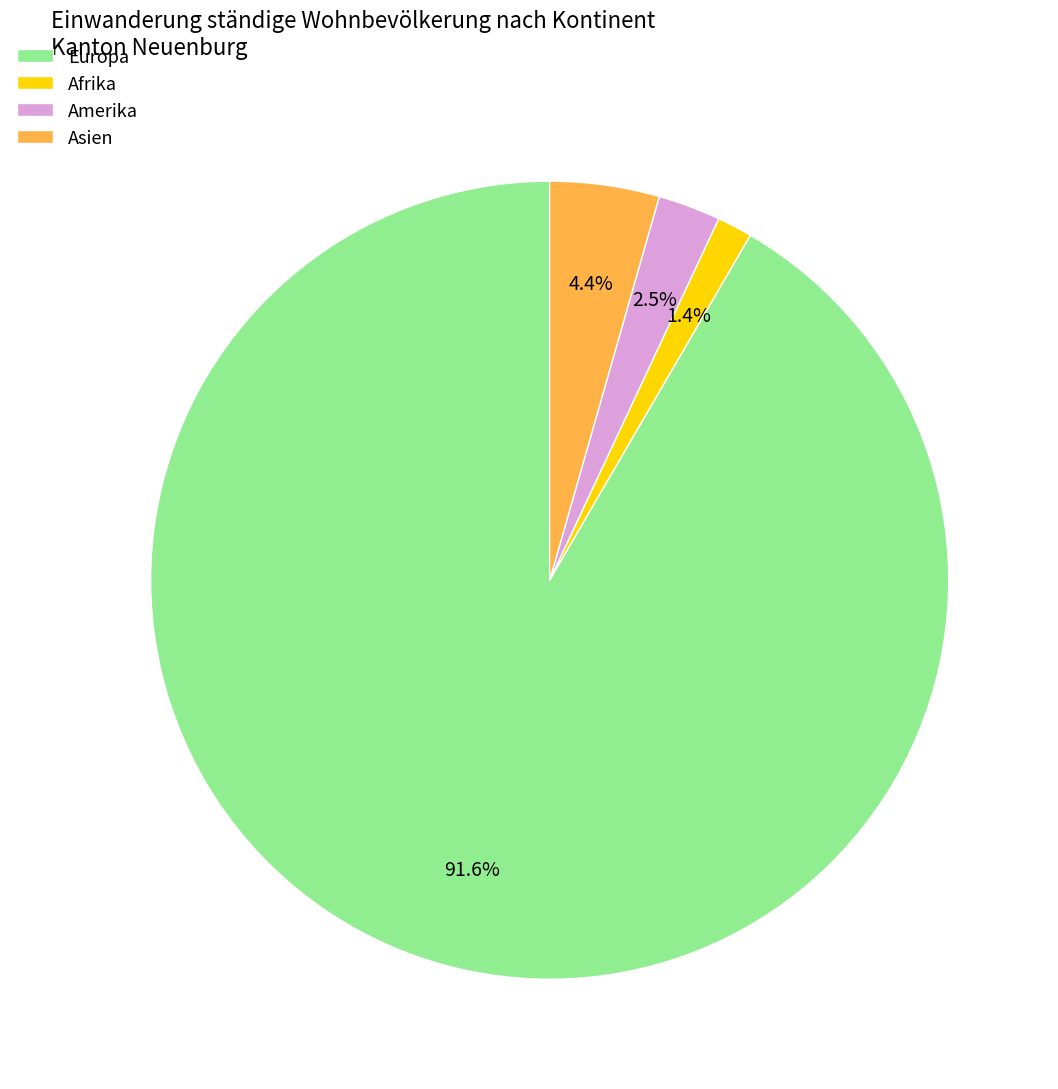

Approximately how many times larger is the value at Afrika compared to Asien?

0.3